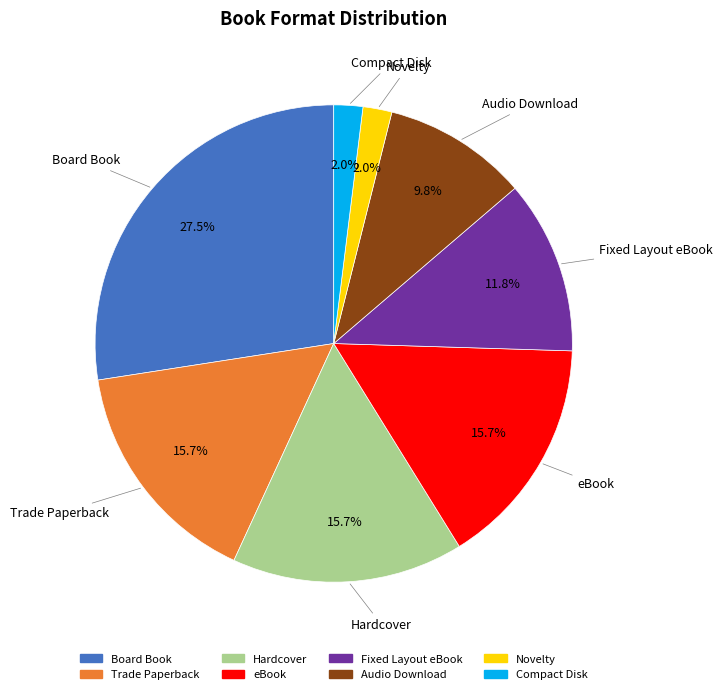

What percentage is the Audio Download slice, to the nearest percent?

10%